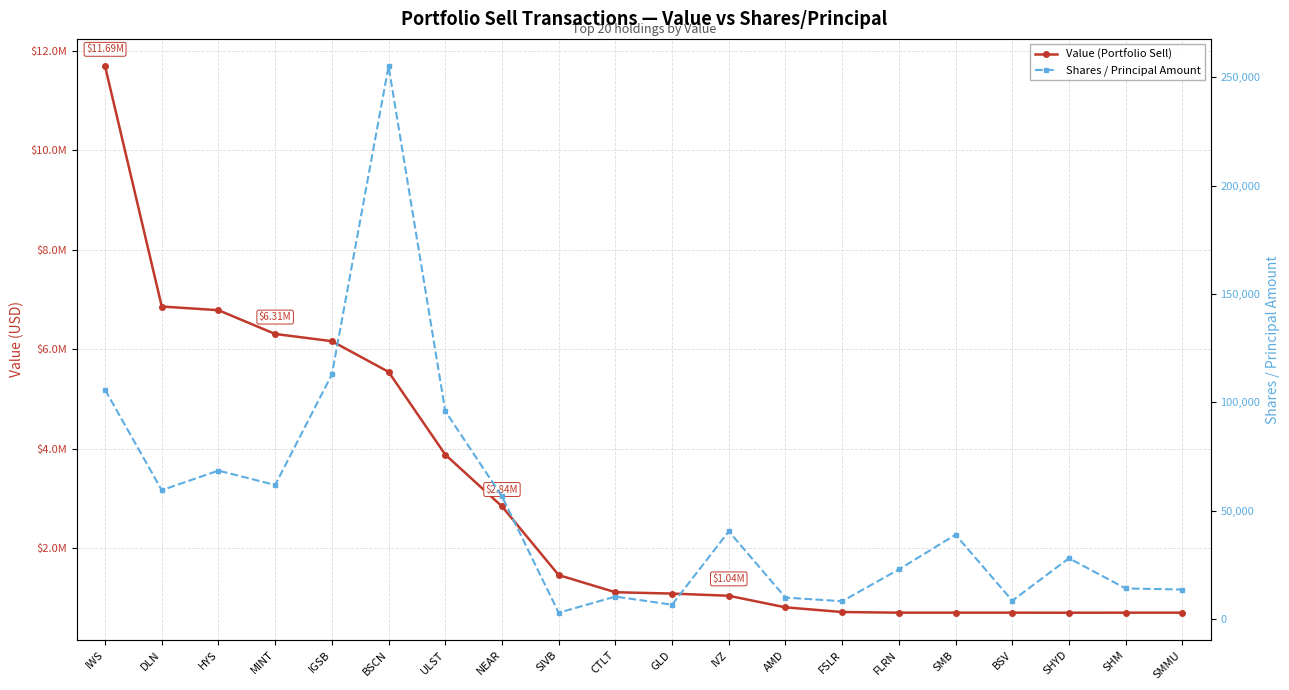

Is the value of Shares / Principal Amount at GLD greater than the value of Value (Portfolio Sell) at AMD?

No